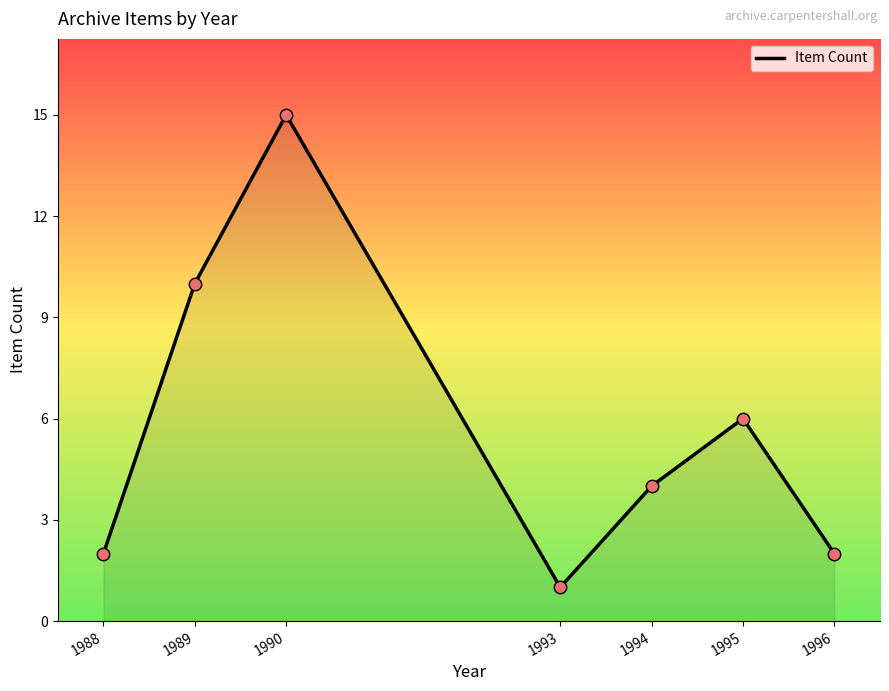

What is the change in value from 1994 to 1996?

-2